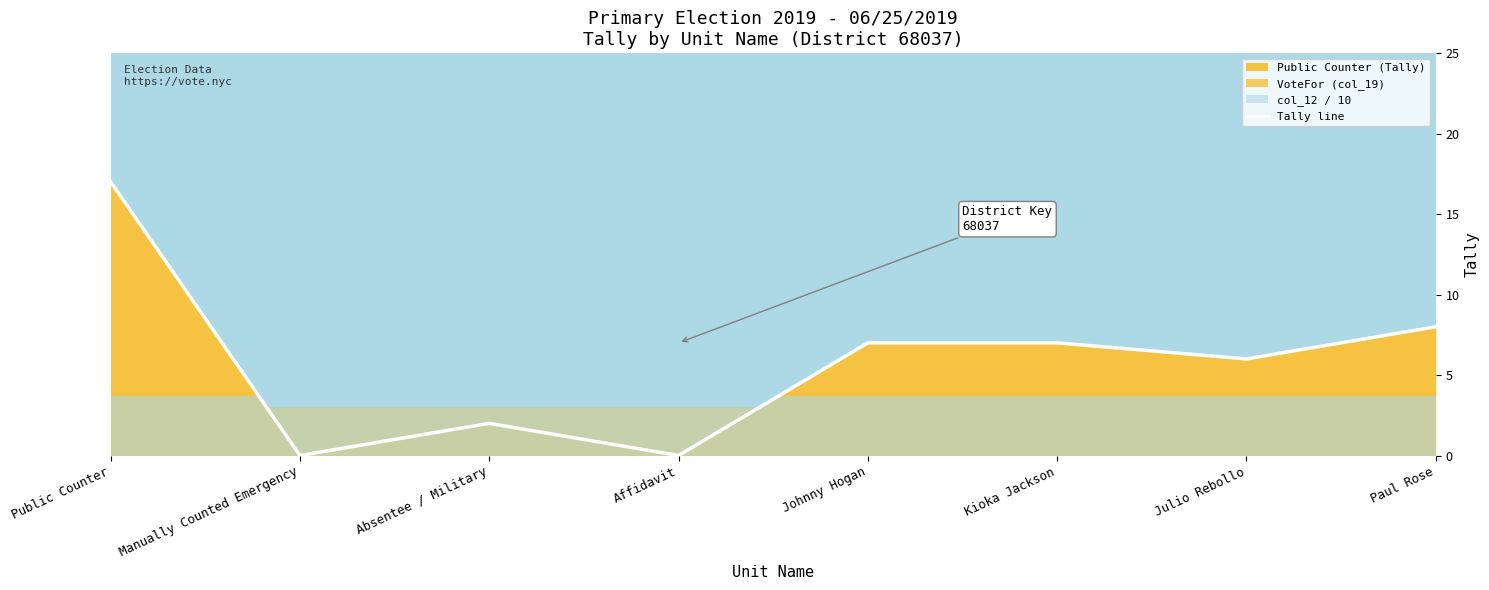

What is the greatest value displayed?

17